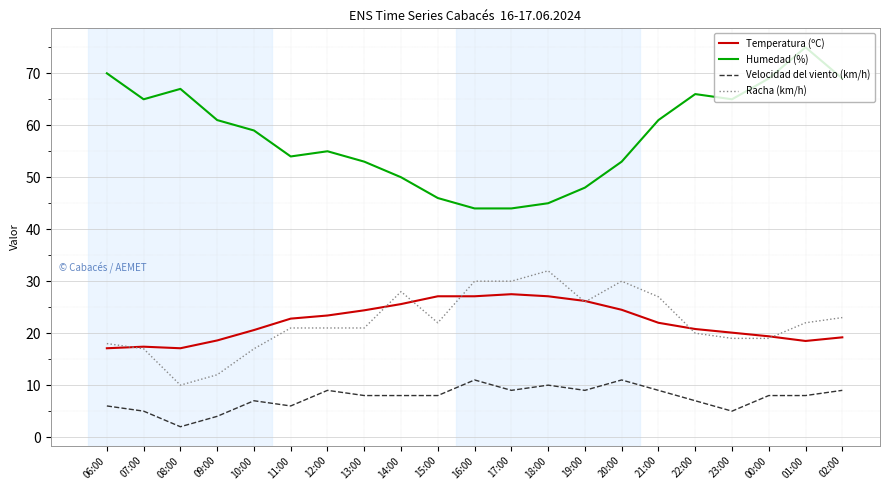

Where is the first local minimum for Racha (km/h)?

08:00